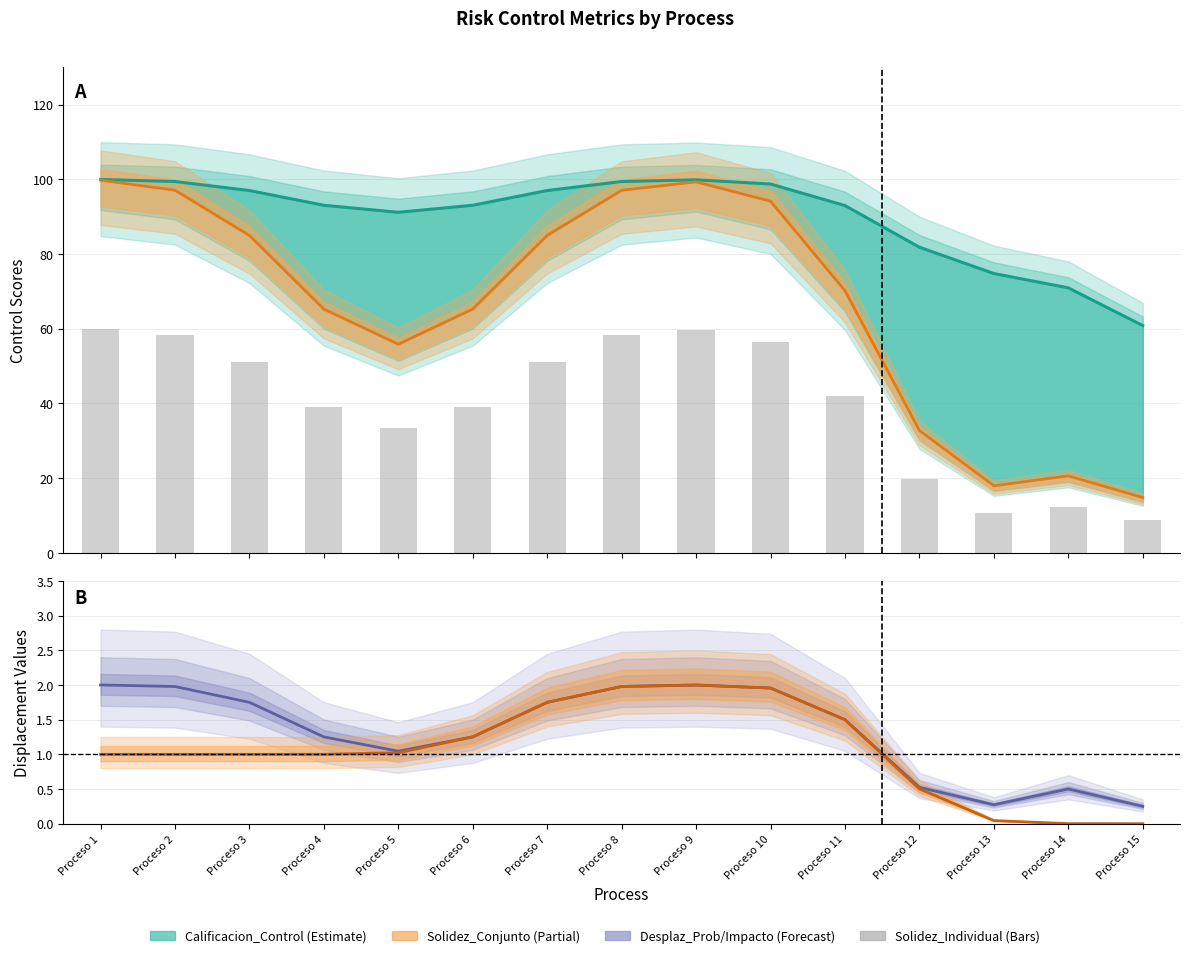

True or false: the data shows 80.6 at Proceso 7.

False